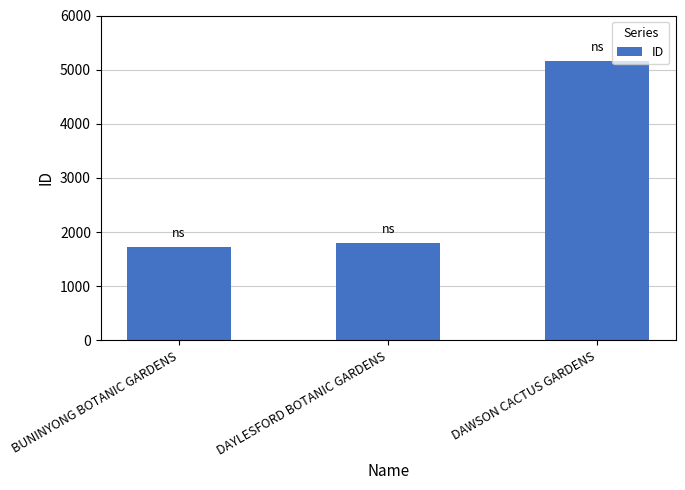

What is the value of the 2nd bar from the left?

1803